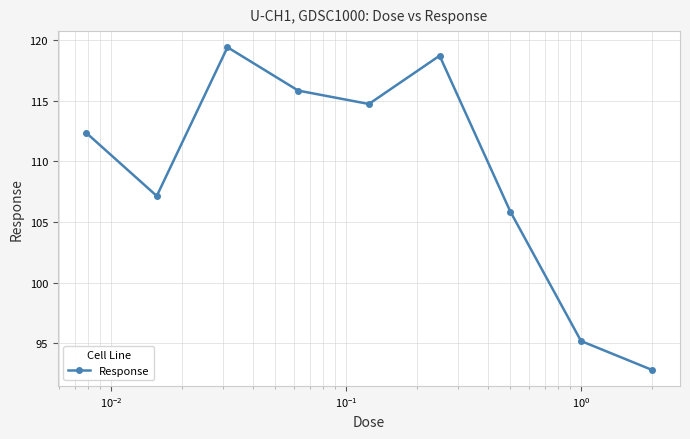

What is the sum of all values?

982.1